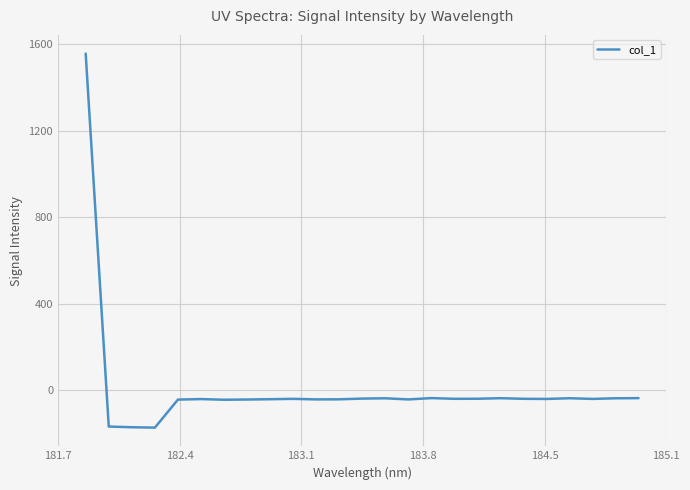

What is the smallest value displayed?

-174.6